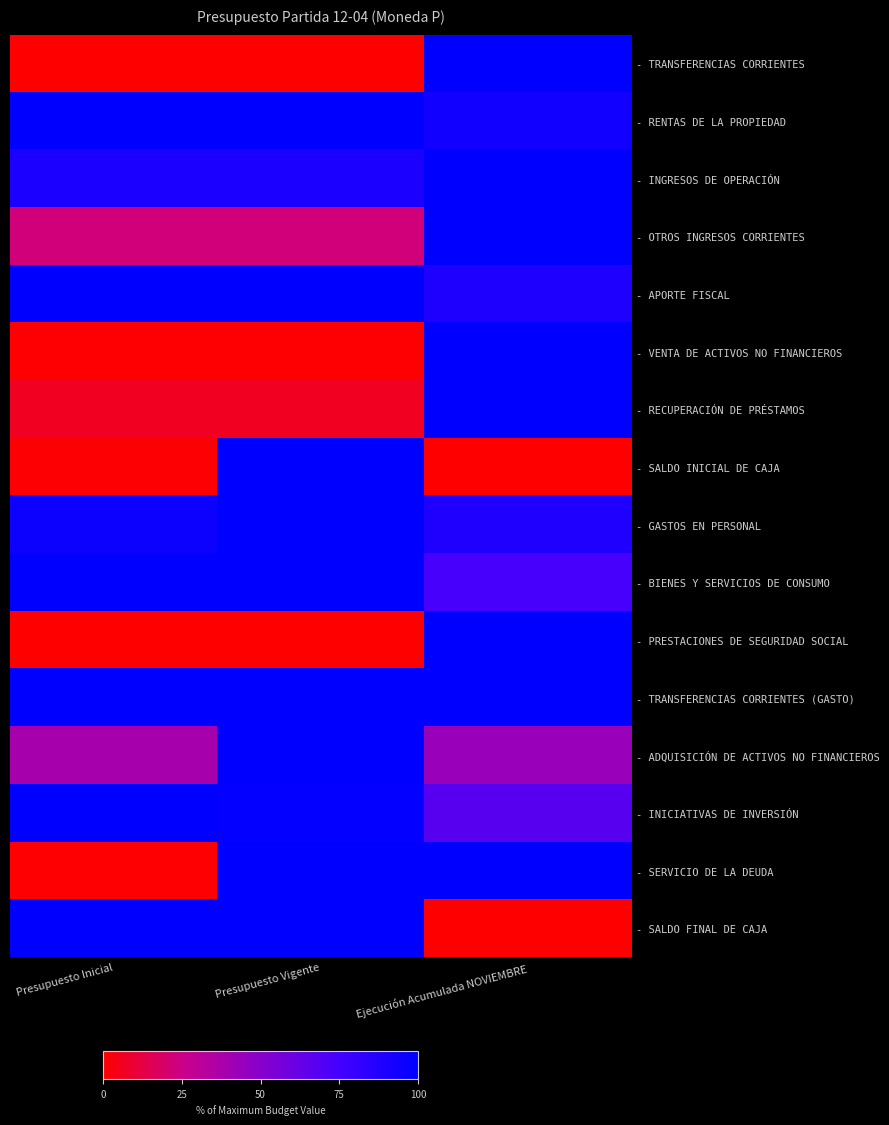

Which category has the highest value across all series?

Ejecución Acumulada NOVIEMBRE